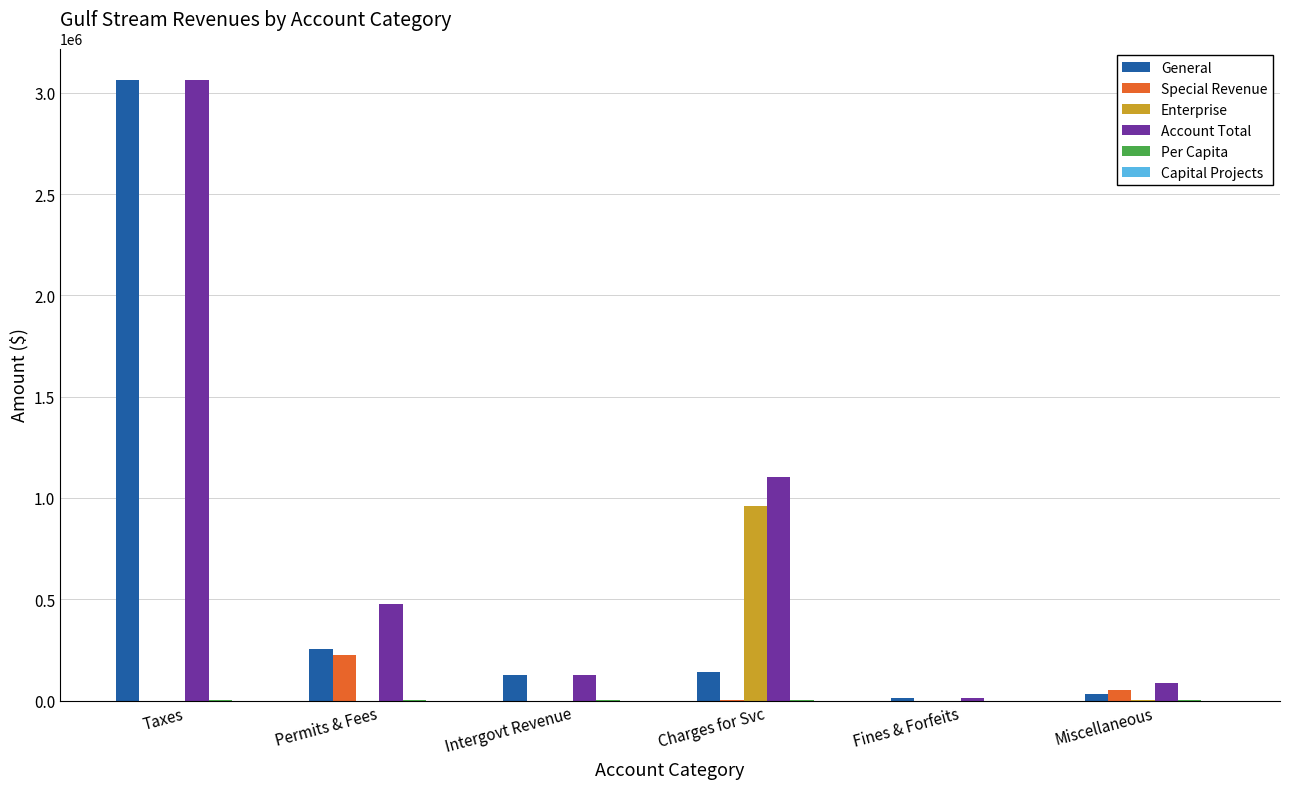

What is the maximum value shown in the chart?

3065013.0